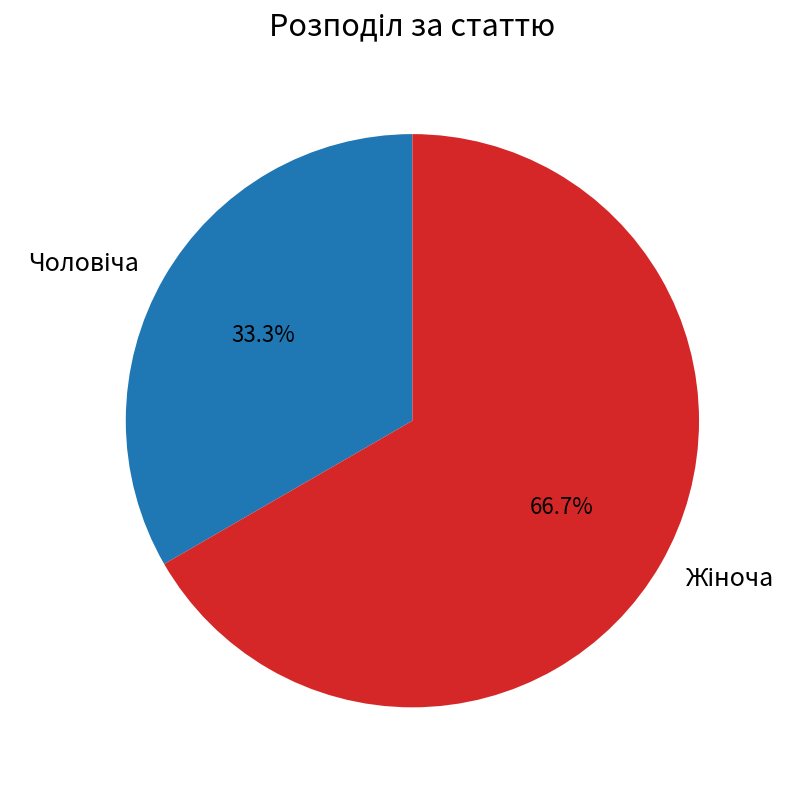

What is the ratio of the value at Жіноча to the value at Чоловіча?

2.0